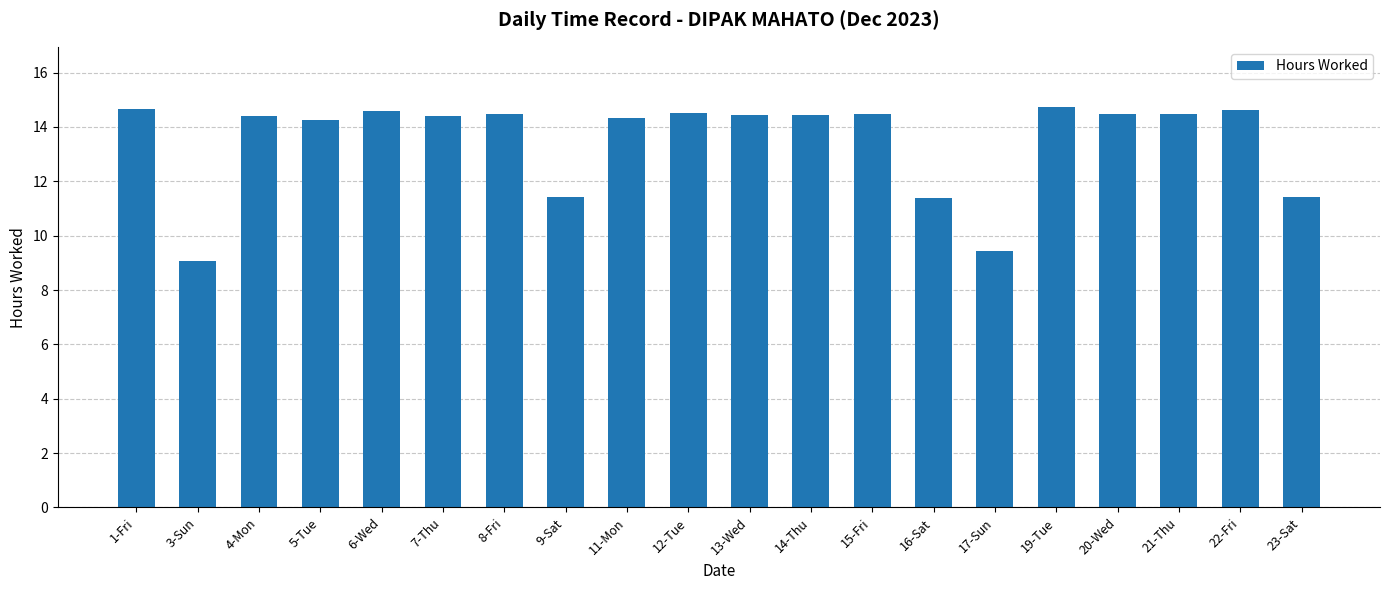

What is the change in value from 9-Sat to 12-Tue?

+3.1